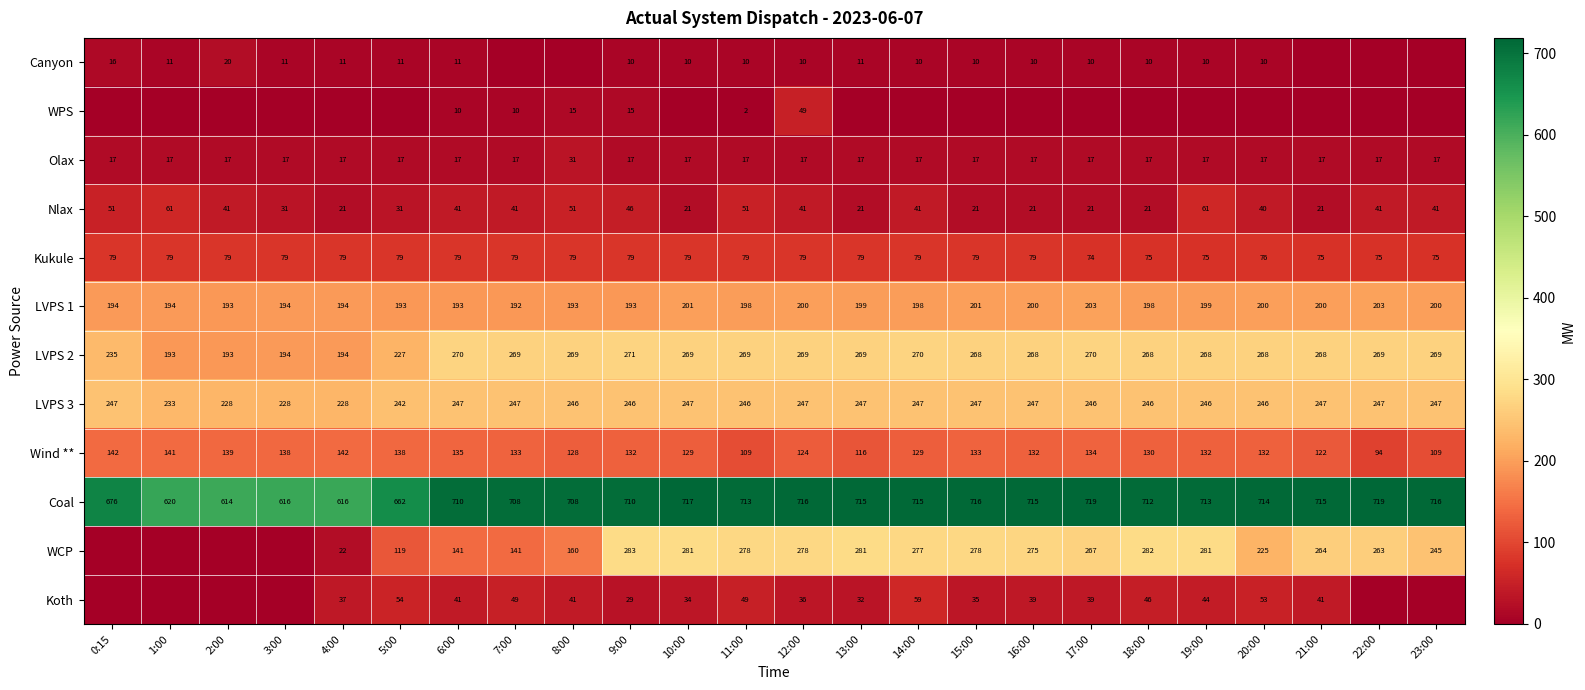

What is the lowest value of the Nlax series?

21